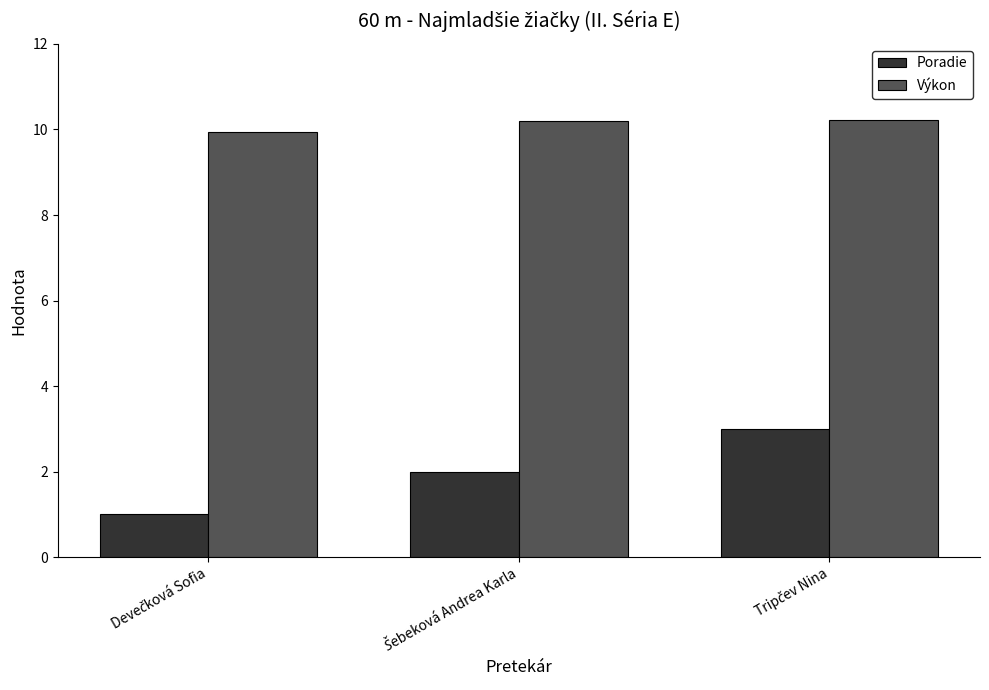

What is the greatest value displayed?

10.2